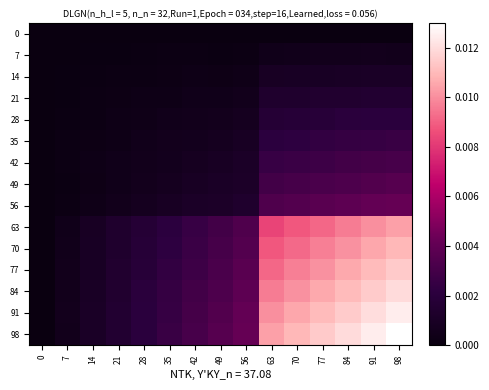

At how many categories does at least one series exceed 0?

14